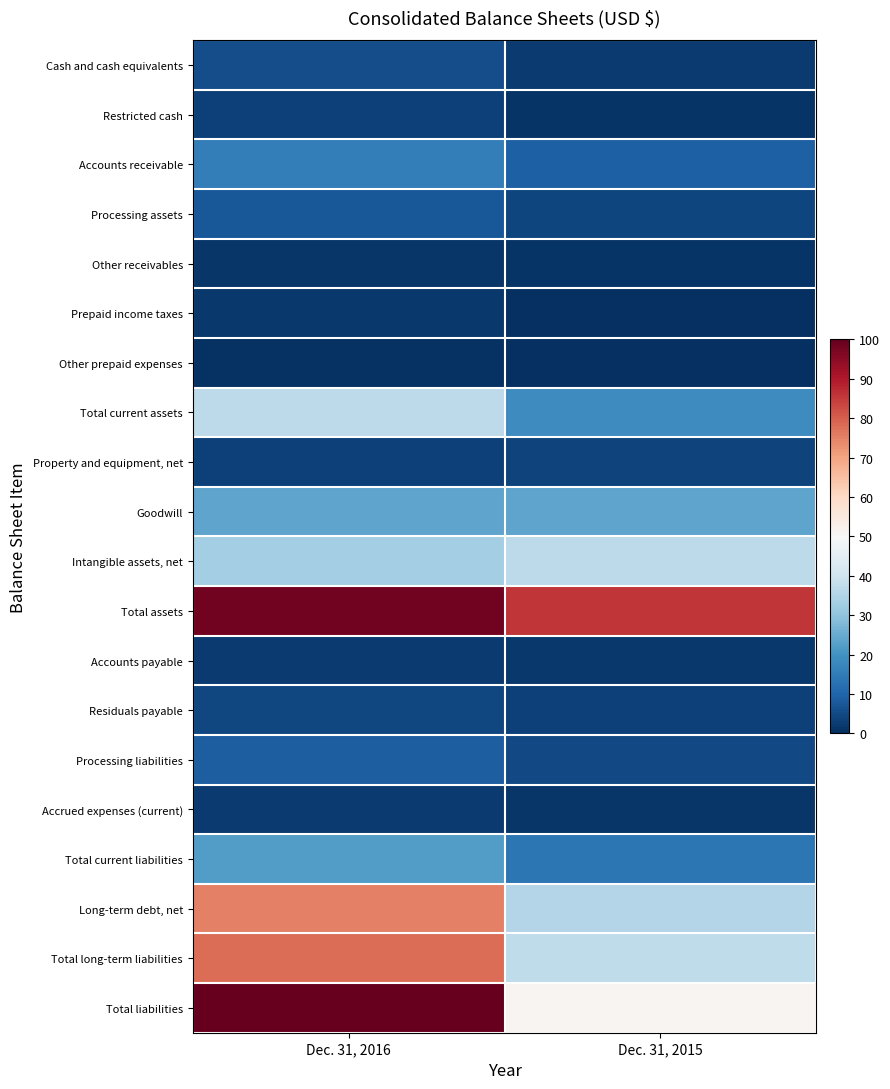

Rank the series at Dec. 31, 2016 from lowest to highest value.

Other prepaid expenses, Other receivables, Prepaid income taxes, Accrued expenses (current), Accounts payable, Property and equipment, net, Restricted cash, Residuals payable, Cash and cash equivalents, Processing assets, Processing liabilities, Accounts receivable, Total current liabilities, Goodwill, Intangible assets, net, Total current assets, Long-term debt, net, Total long-term liabilities, Total assets, Total liabilities